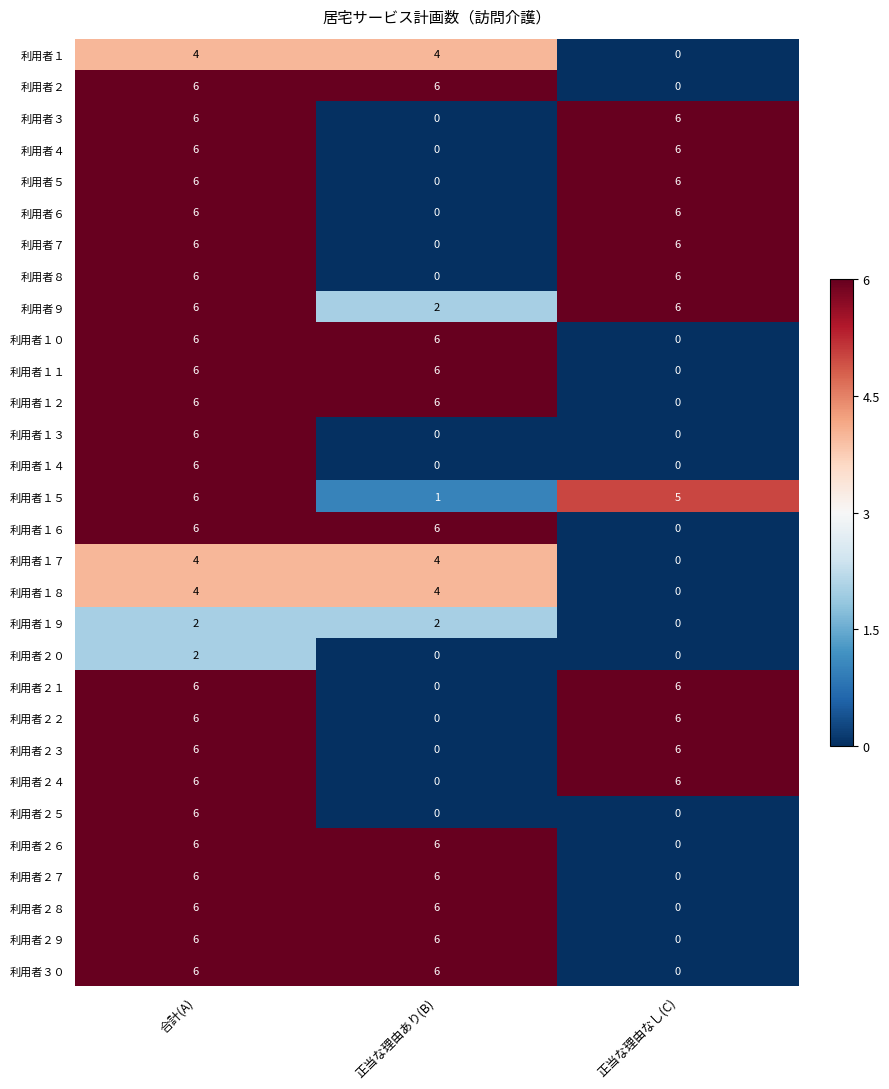

What is the difference between the highest and lowest values at 正当な理由なし(C)?

6